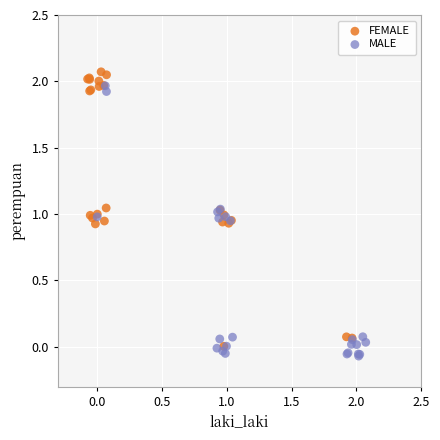

Which series contains the lowest Y value?

MALE